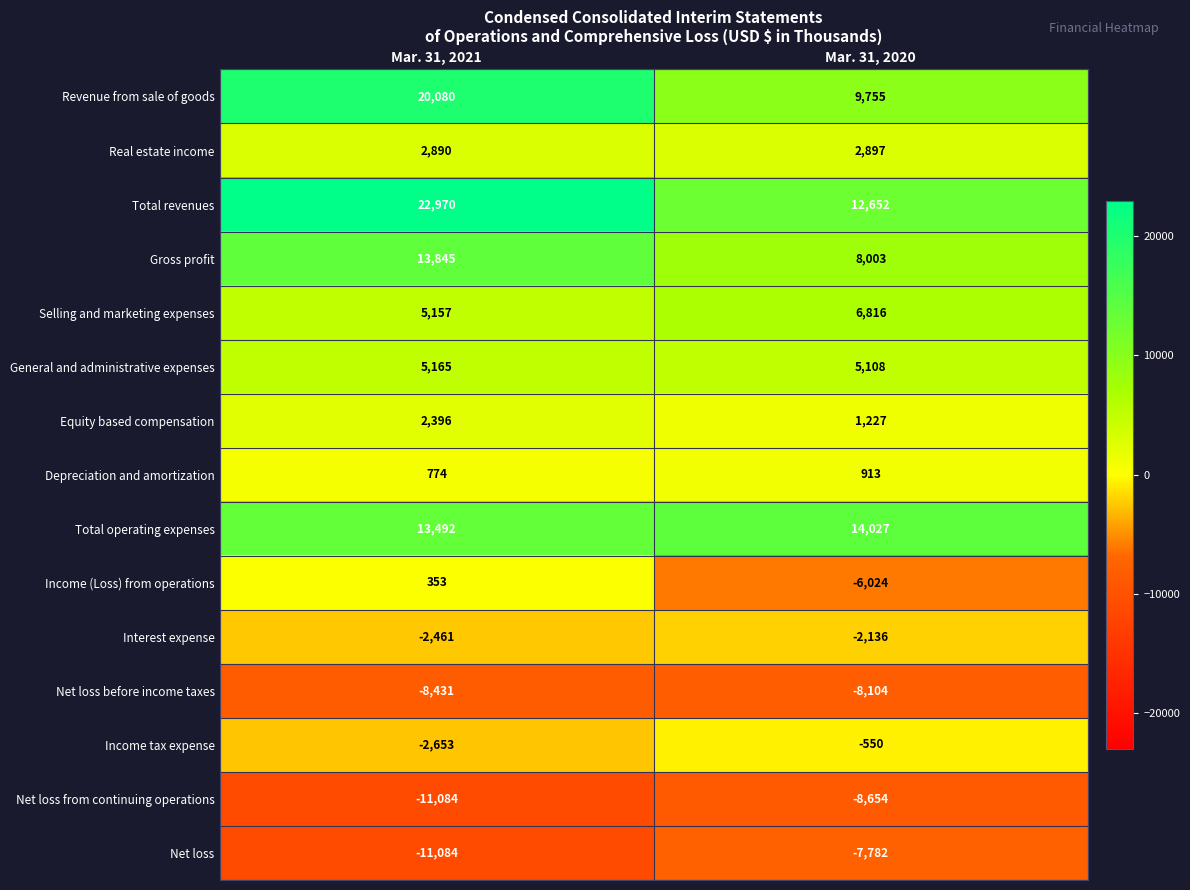

Which series has the widest spread of values?

Revenue from sale of goods